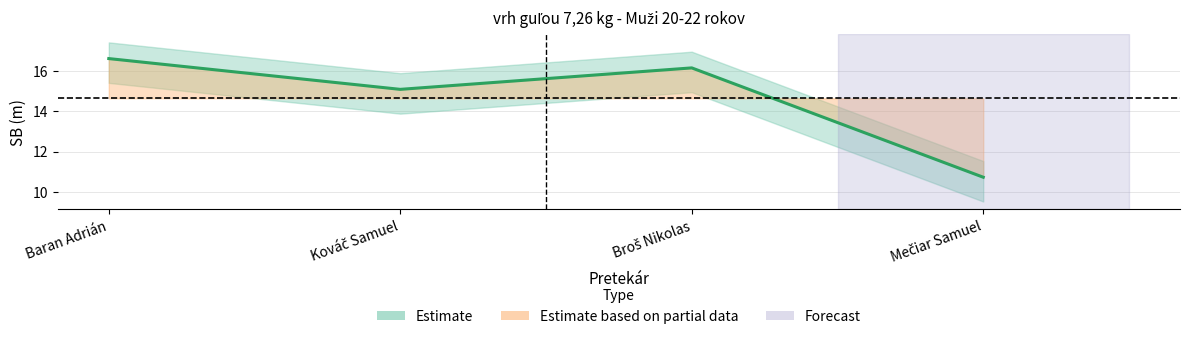

True or false: the data has more than 2 interior local peaks.

False